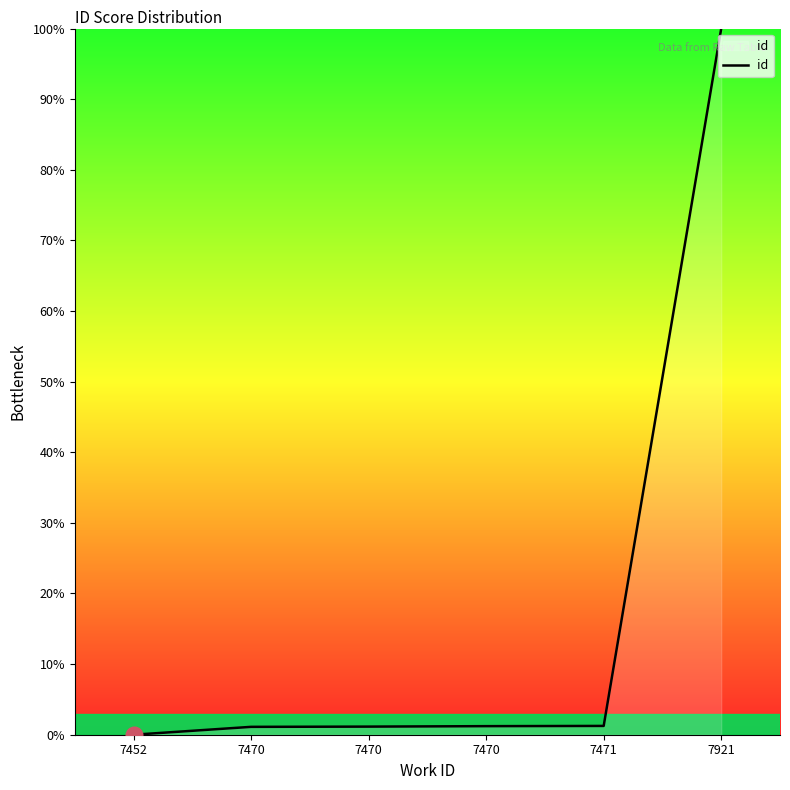

True or false: the data has more than 2 interior local peaks.

False